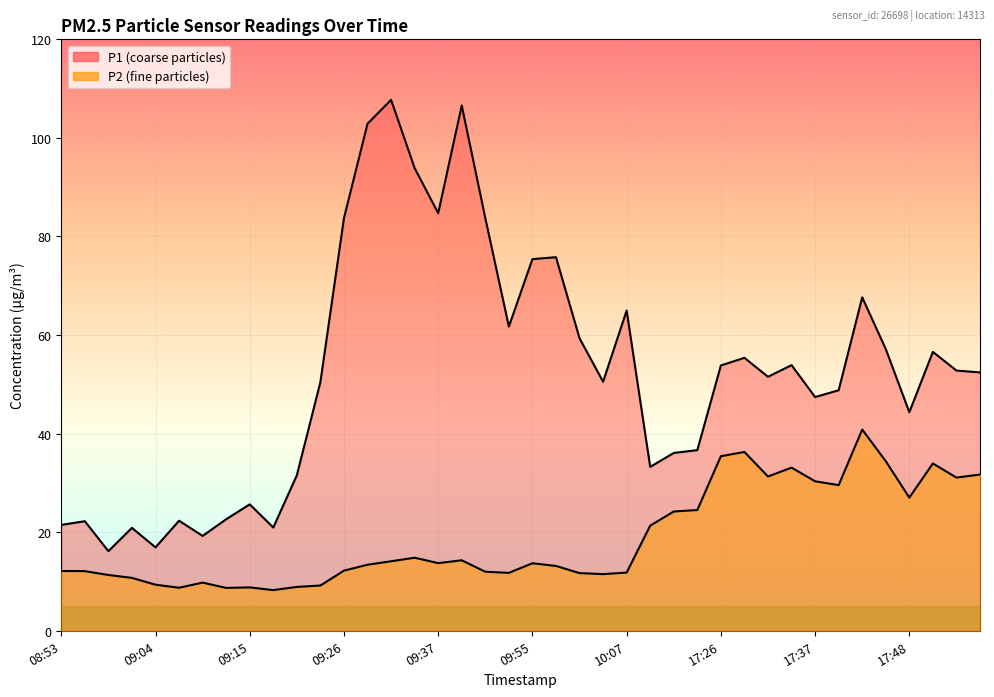

Which has a higher value, 17:48 or 09:15?

17:48